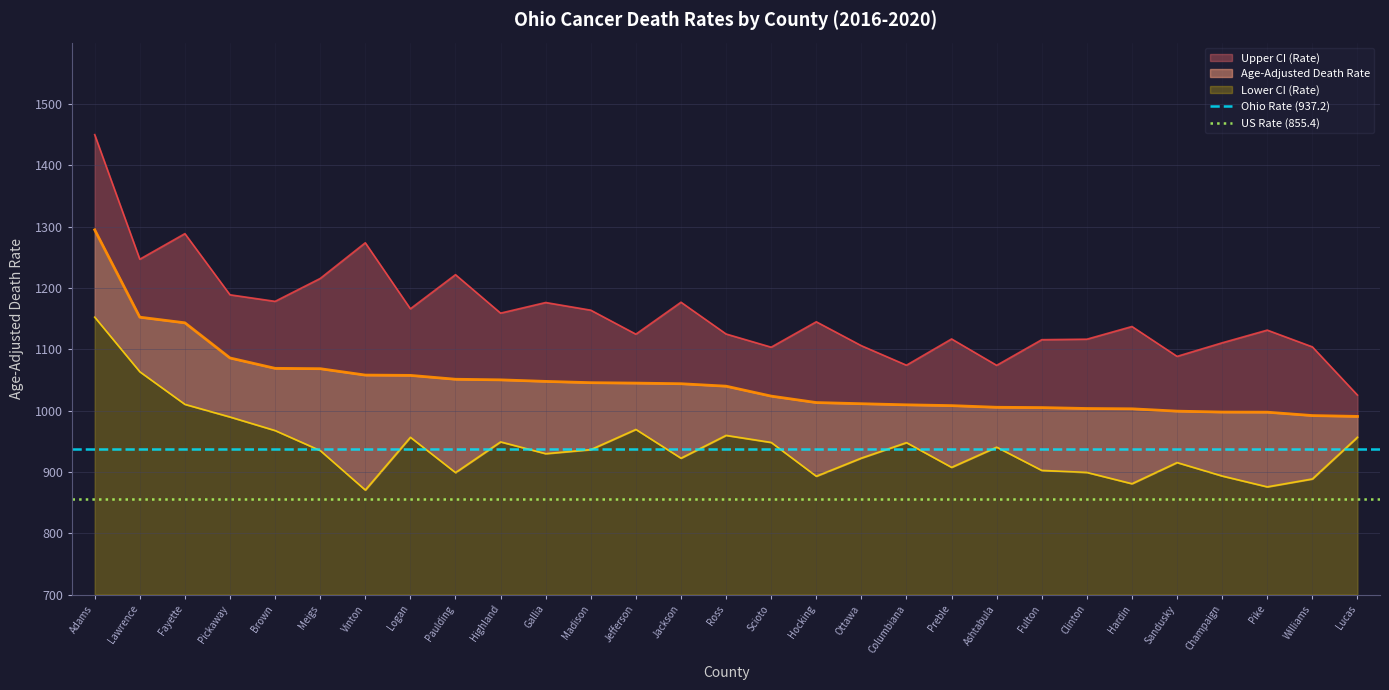

What is the sum of the US Rate (855.4) values at Lawrence and Adams?

1710.8